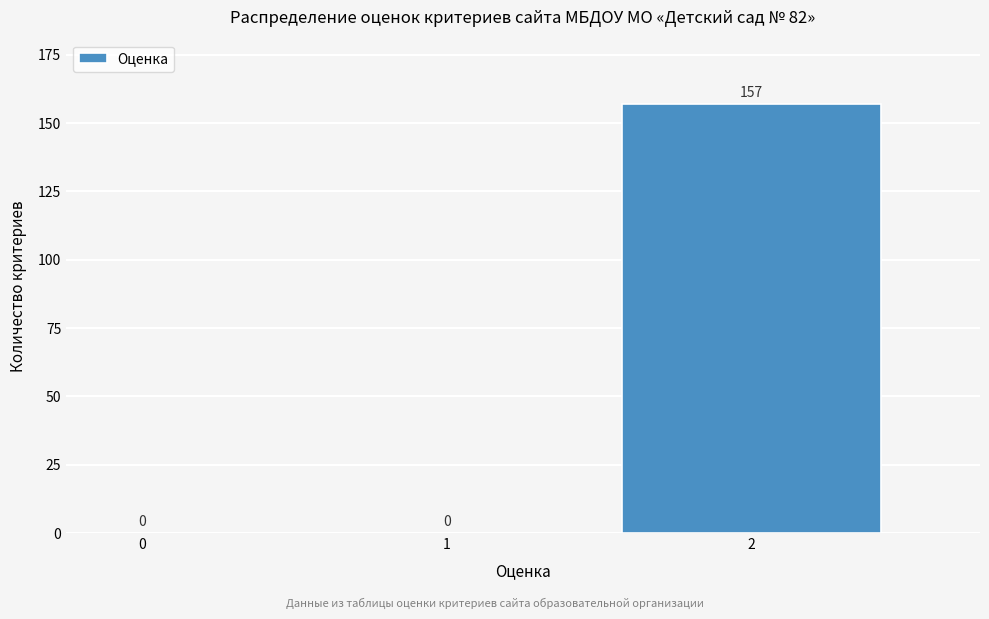

Reading left to right, transcribe all the data shown in this chart.

0=0	1=0	2=157